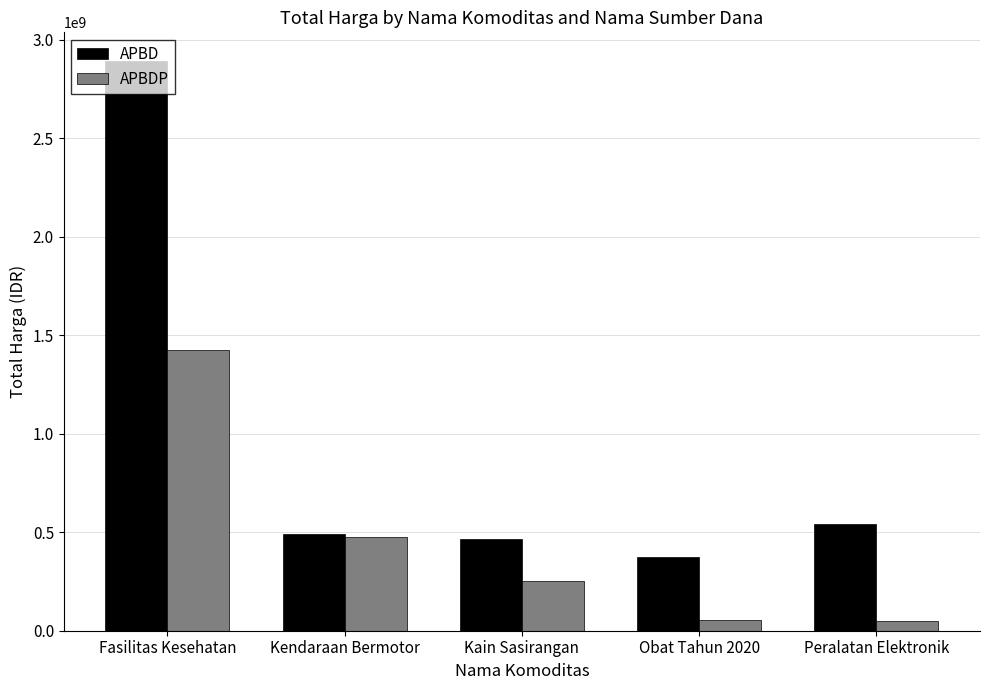

What is the total value across all series at Peralatan Elektronik?

592672000